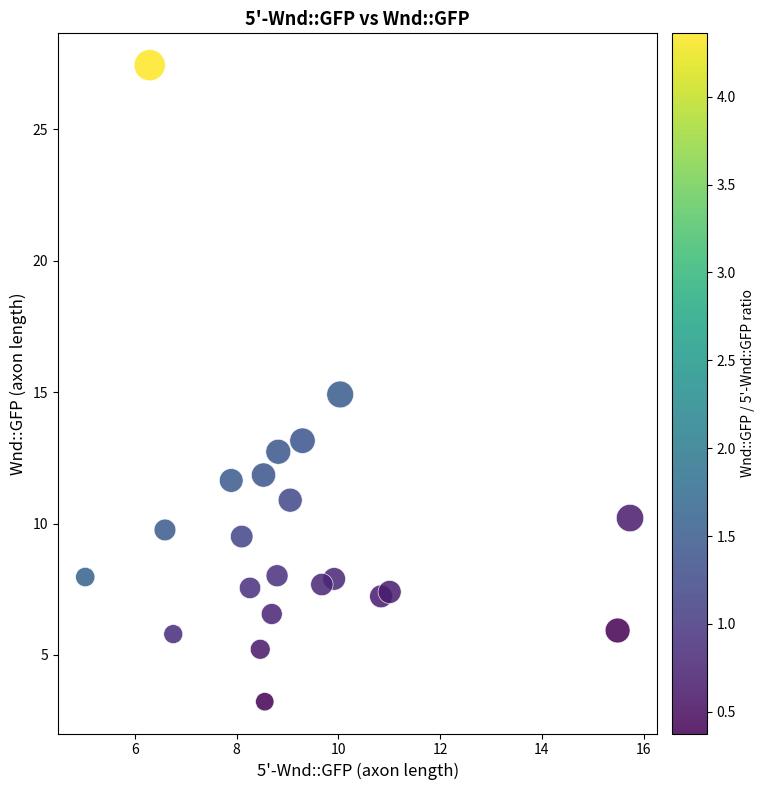

What is the range of Y values (max minus min)?

24.2